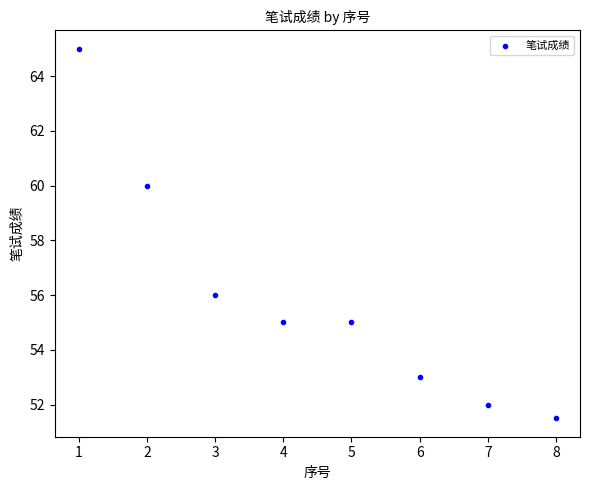

What is the range of X values (max minus min)?

7.0